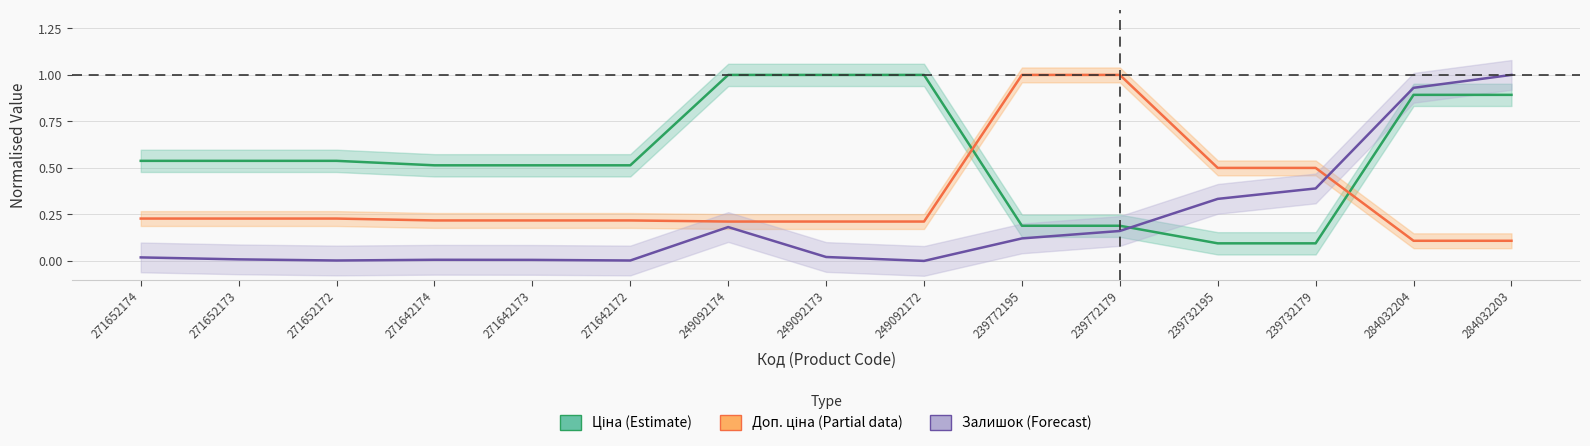

Which has a higher value, 239732195 or 271652174?

271652174